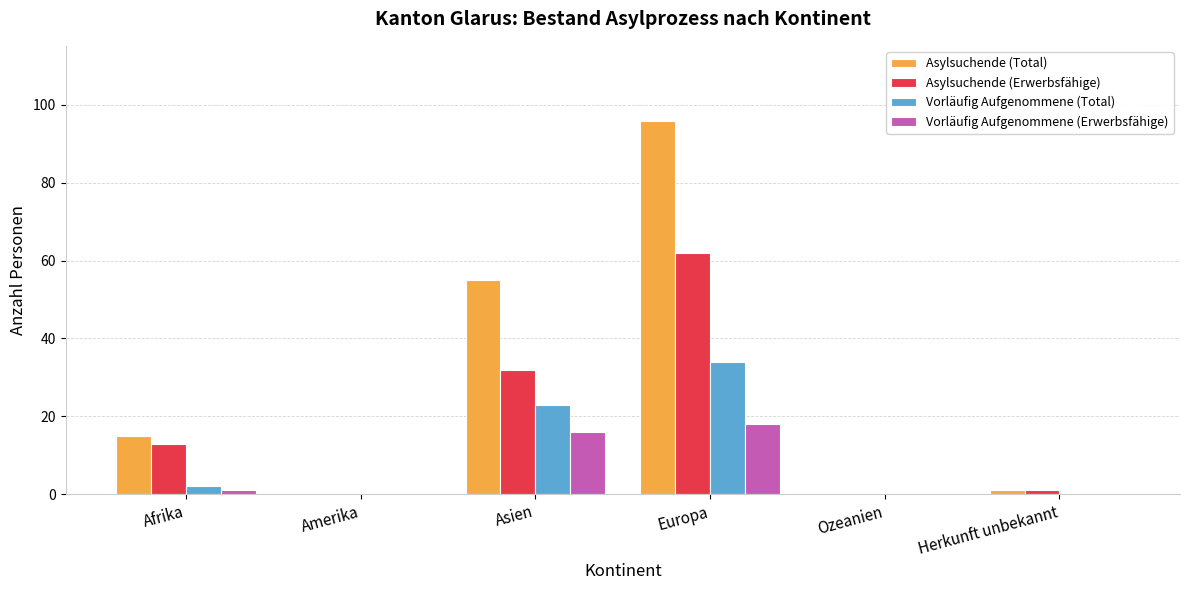

Is the value of Vorläufig Aufgenommene (Erwerbsfähige) at Europa greater than the value of Vorläufig Aufgenommene (Total) at Europa?

No